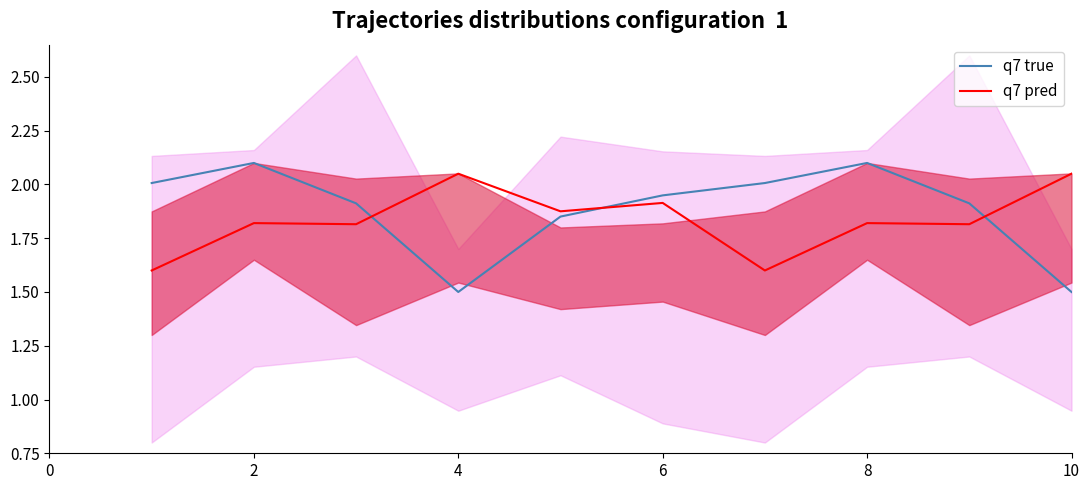

Rank the series by their maximum value, from highest to lowest.

q7 true, q7 pred